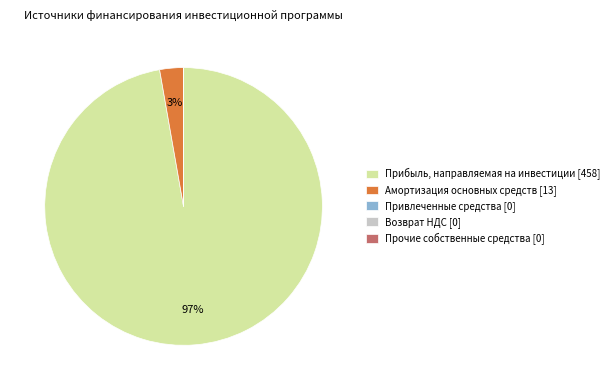

To the nearest percent, what is the average slice percentage?

20%